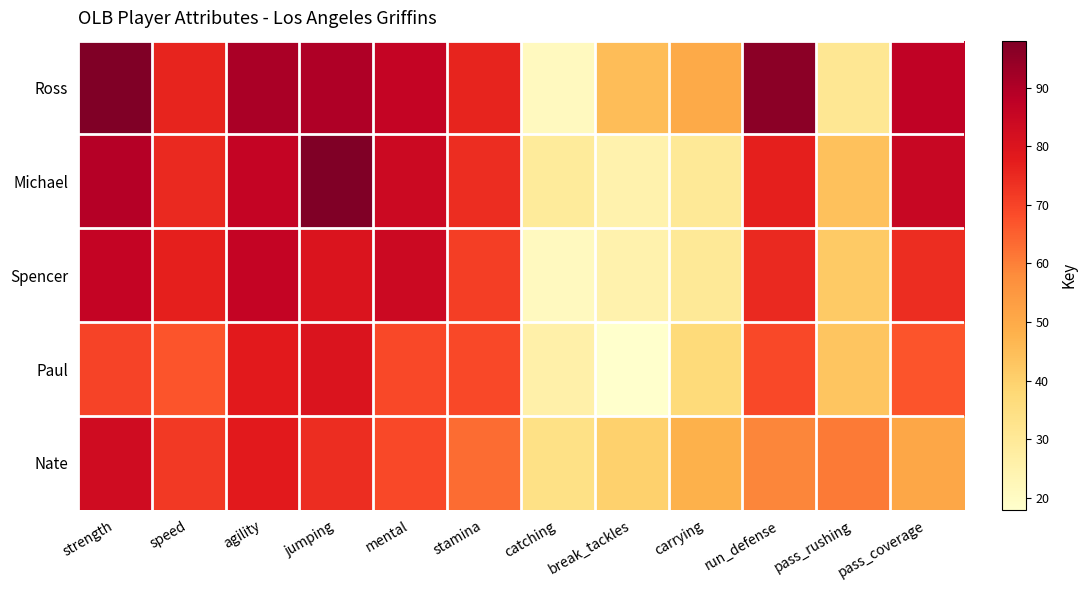

Which has a higher value, pass_rushing or carrying?

carrying